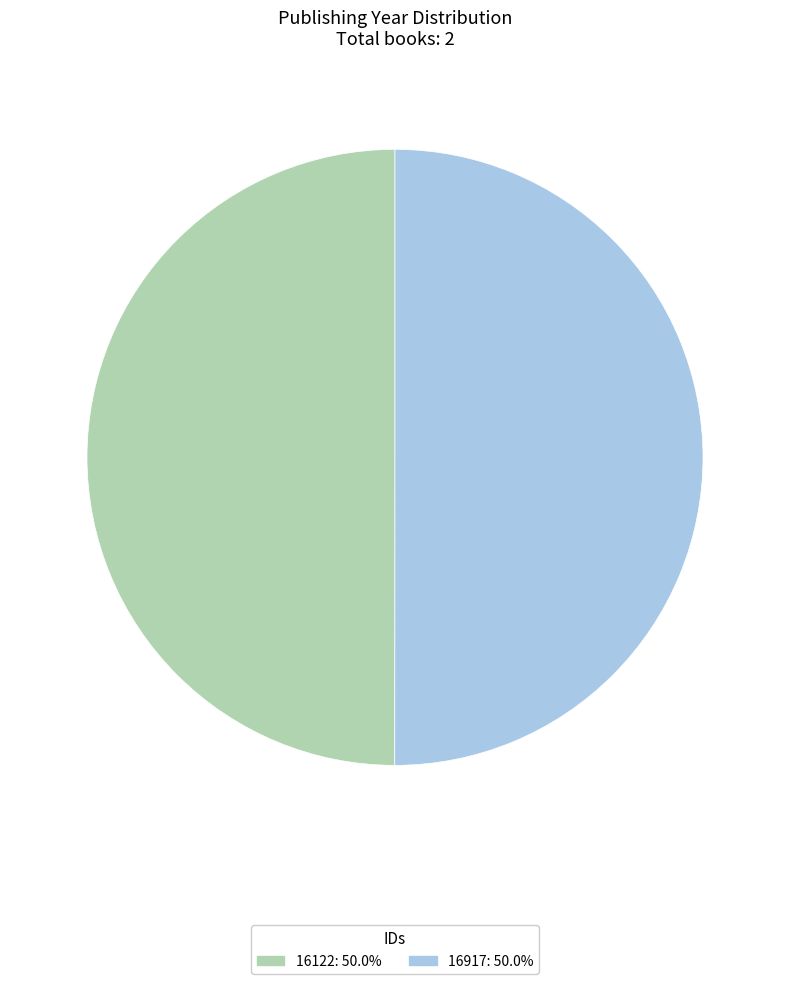

Is it true that 16917 is 42% of the pie?

False